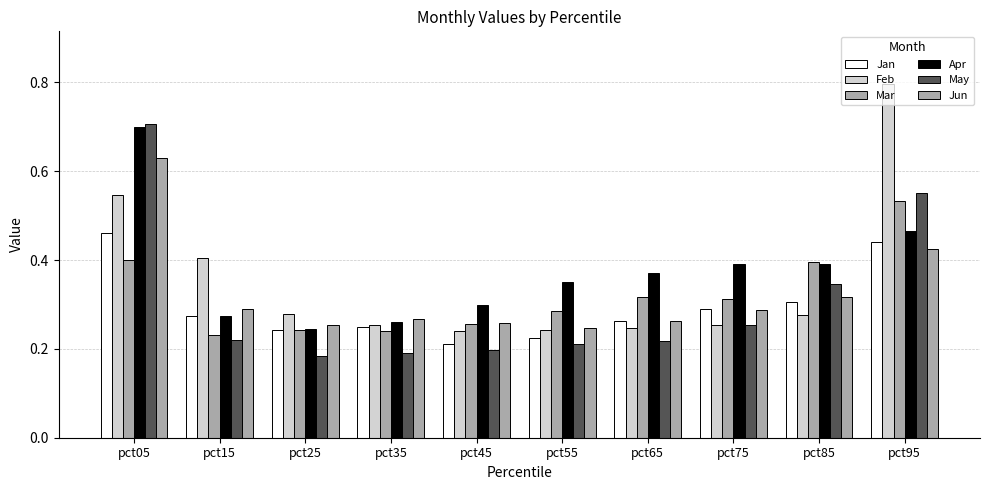

What is the value of the Jun bar at the 5th from the left?

0.3